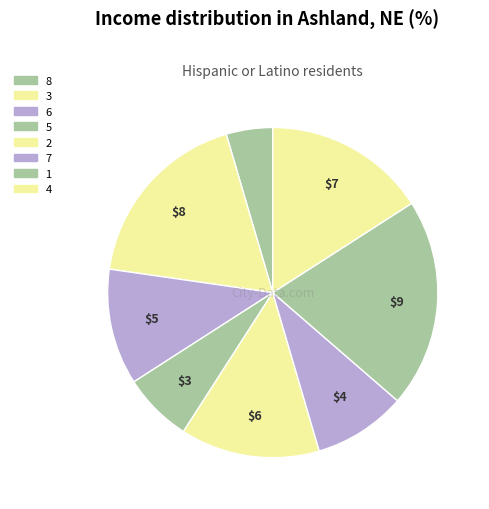

Is it true that 8 is 16% of the pie?

False